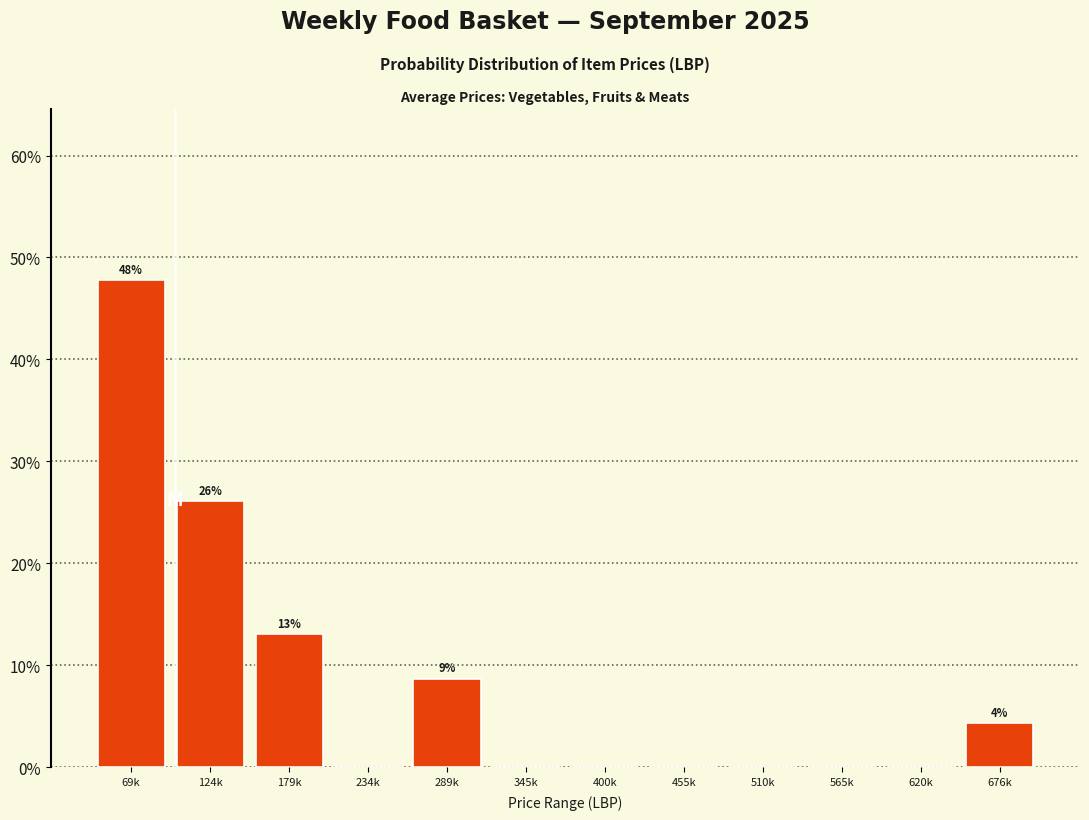

Reading right to left, transcribe all the data shown in this chart.

676k=4.3	620k=0.0	565k=0.0	510k=0.0	455k=0.0	400k=0.0	345k=0.0	289k=8.7	234k=0.0	179k=13.0	124k=26.1	69k=47.8